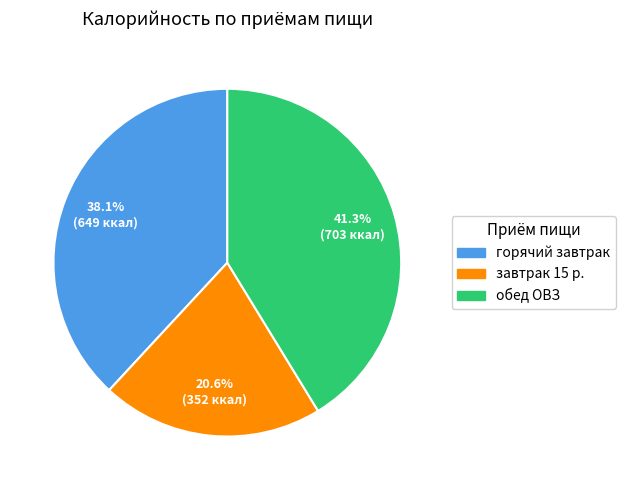

What is the ratio of the value at завтрак 15 р. to the value at обед ОВЗ?

0.5